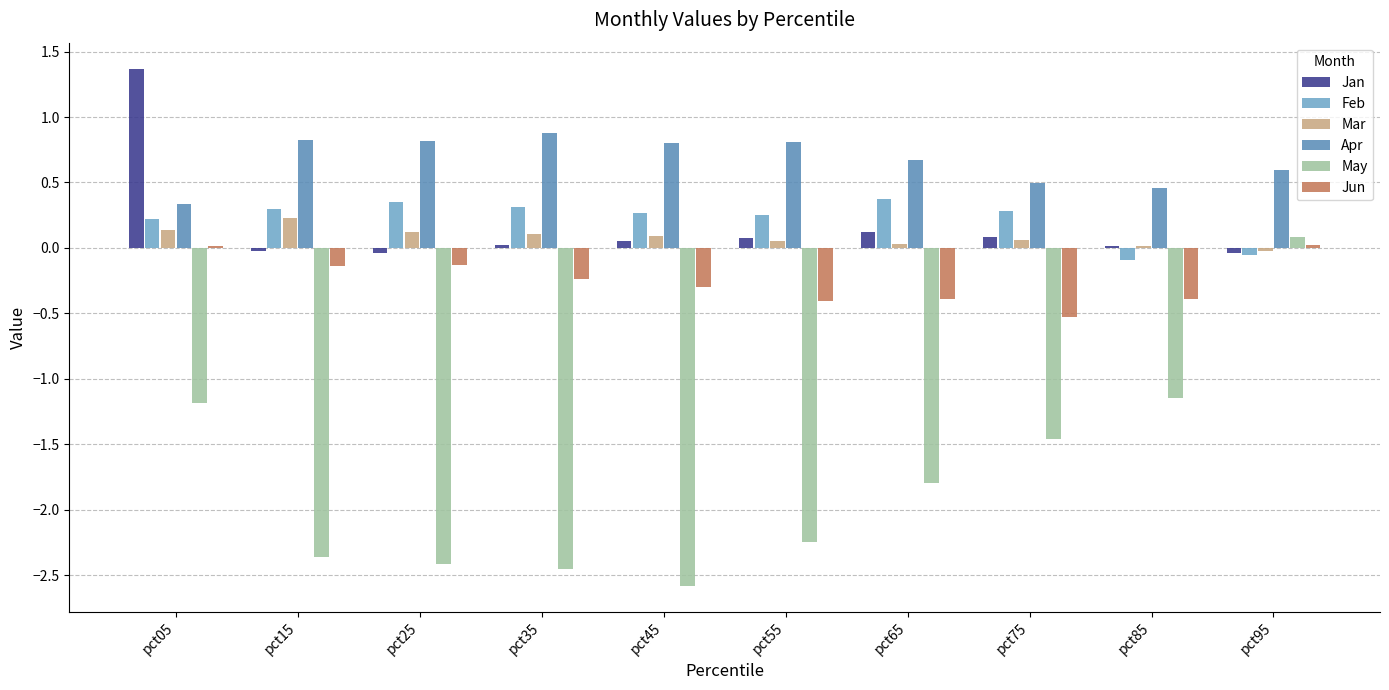

How many Apr values are between 0 and 1?

10